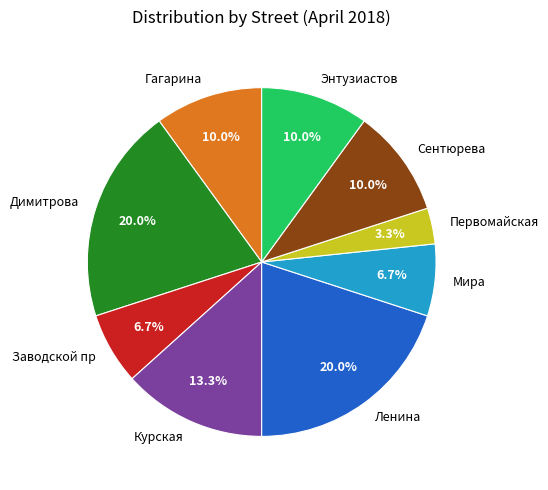

Approximately how many times larger is the value at Мира compared to Гагарина?

0.7